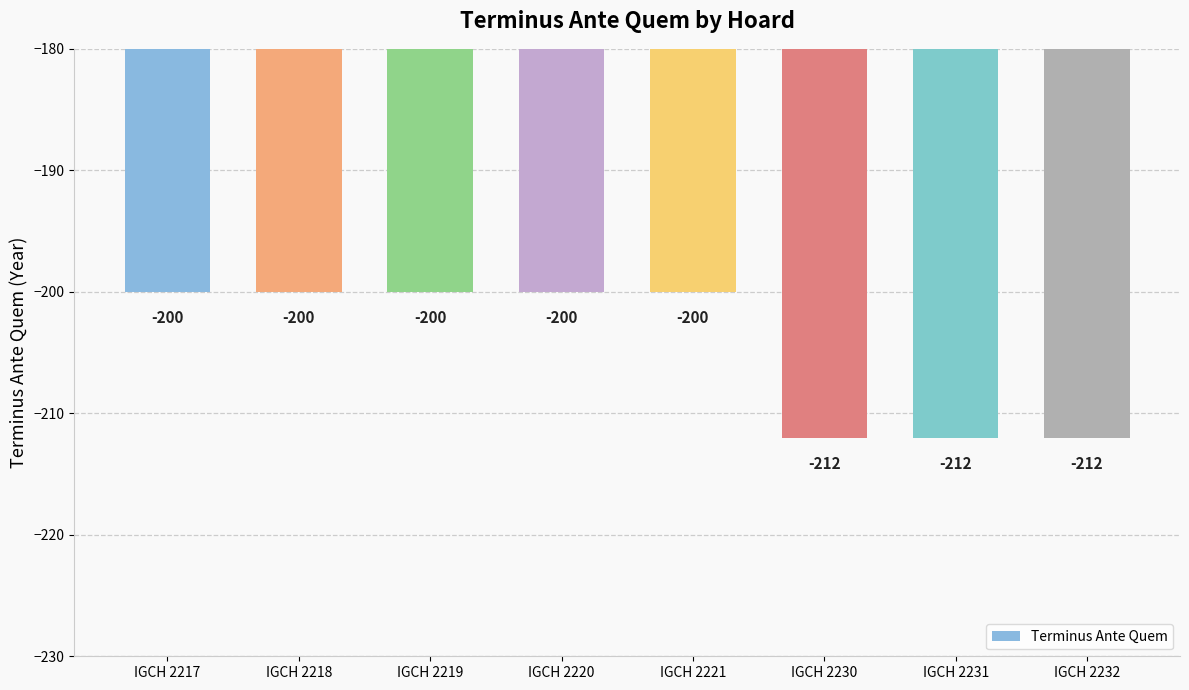

What is the average value?

-204